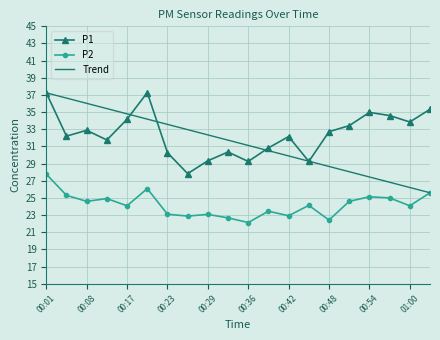

How many interior local valleys does the P1 series have?

6